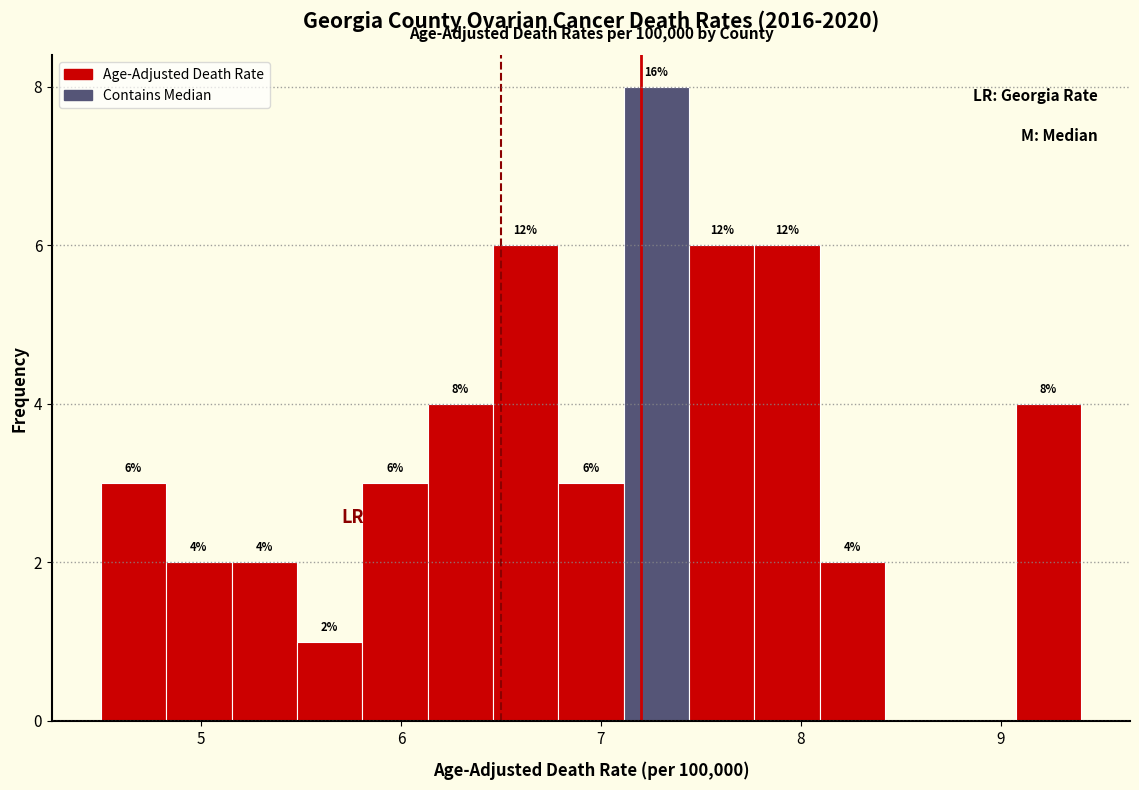

Around what value on the x-axis is the tallest bar? Give the approximate position of its centre, as read against the axis.

7.3